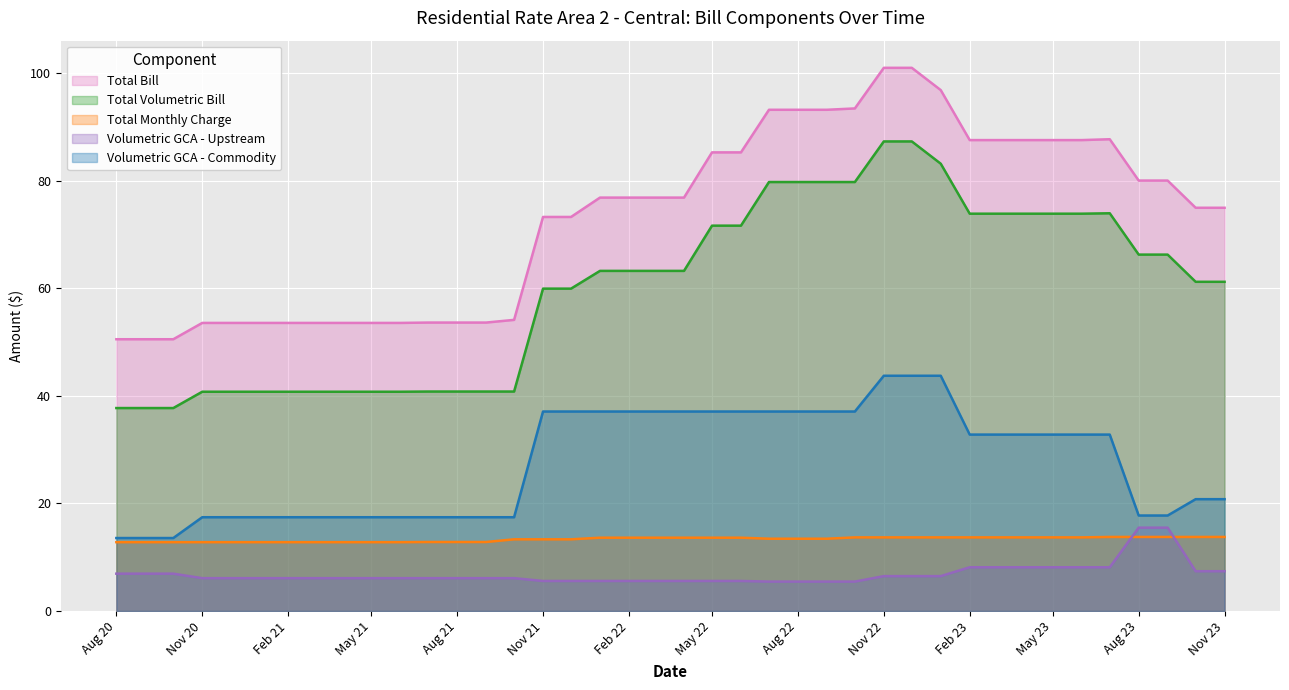

How many lines are shown in the chart?

5